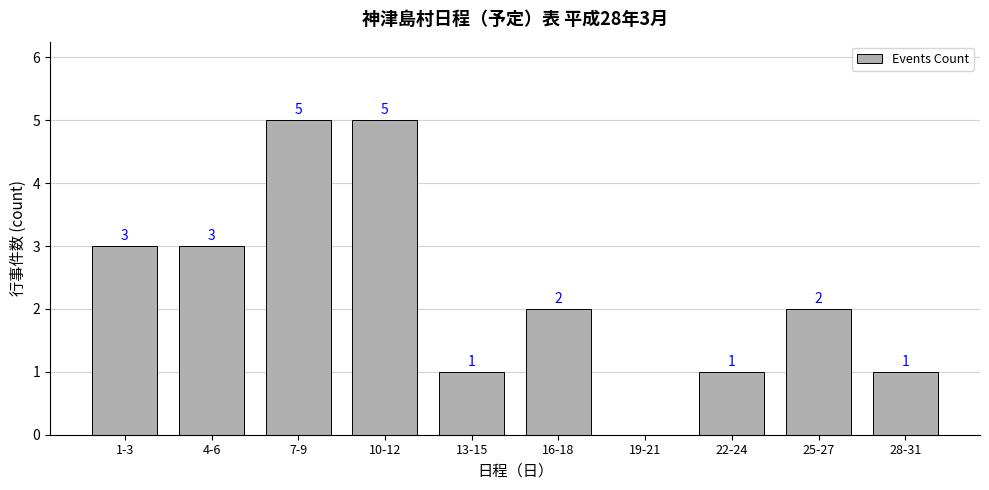

What is the maximum value shown in the chart?

5